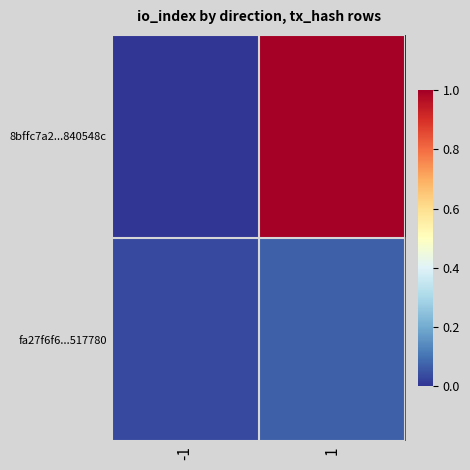

What is the difference between the highest and lowest values at 1?

0.9